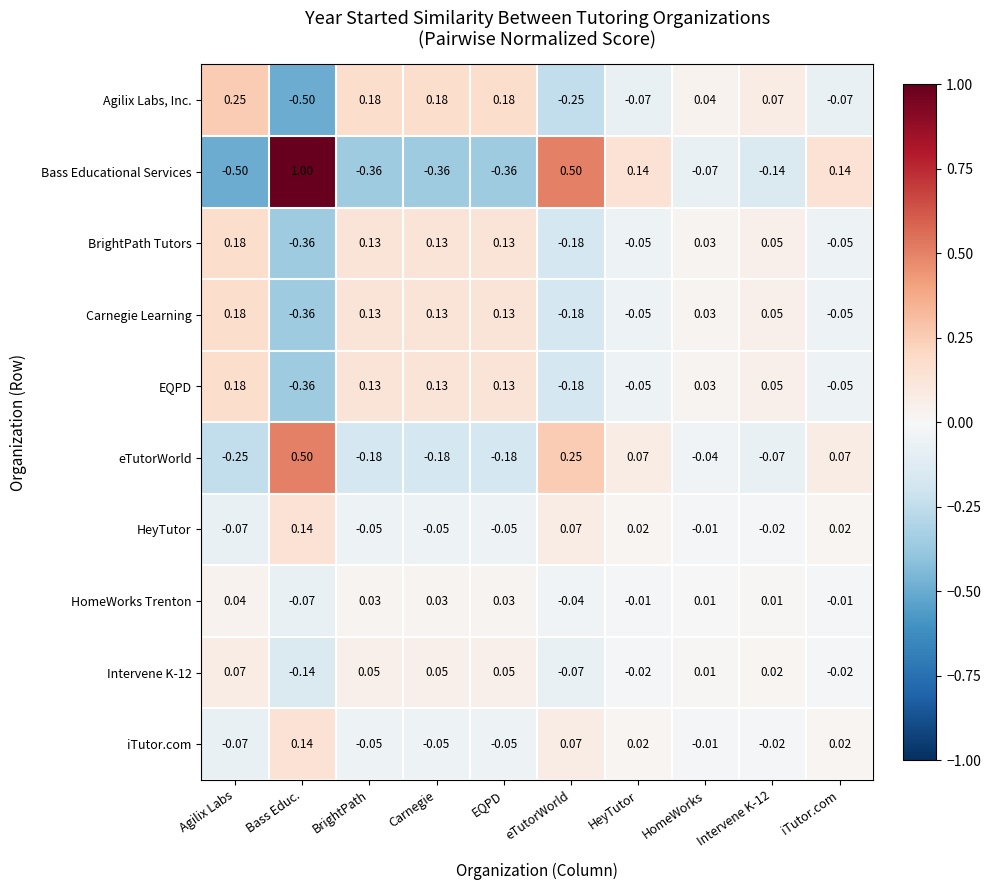

At which label is Carnegie Learning closest to 0?

HomeWorks